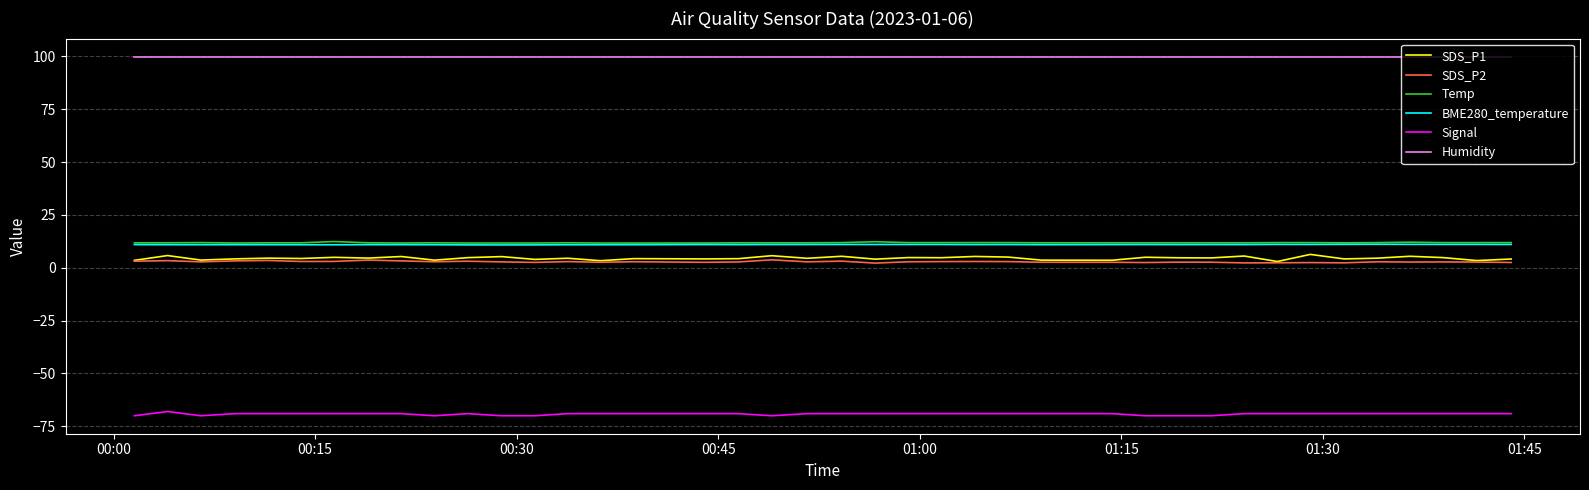

True or false: Signal has more than 1 points higher than both neighbors.

True